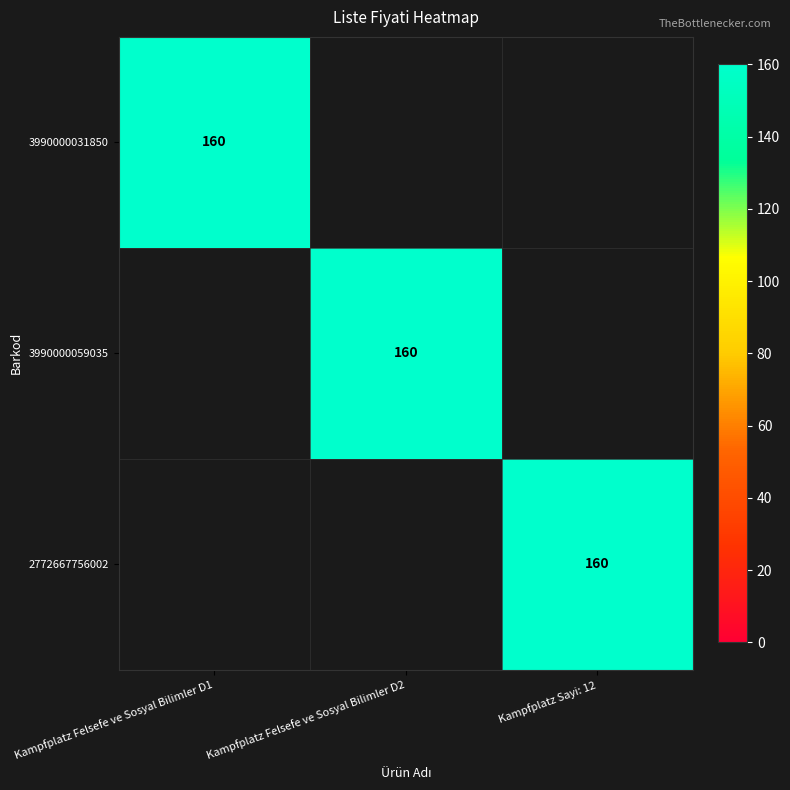

Is it true that 3990000059035 equals 160 at Kampfplatz Felsefe ve Sosyal Bilimler D2?

True